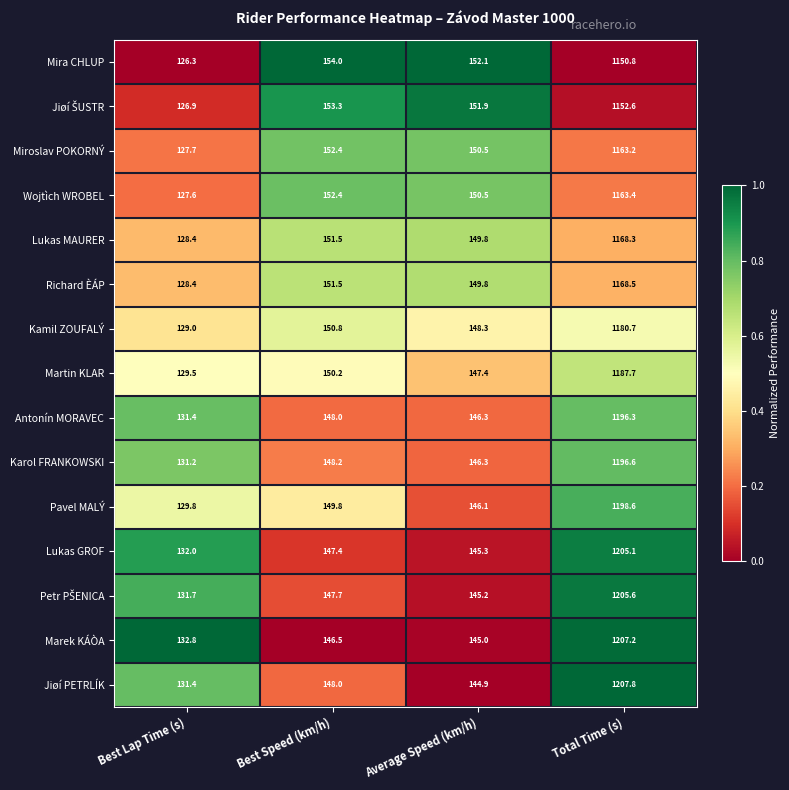

What is the difference between the maximum and minimum values in the Antonín MORAVEC series?

1064.9